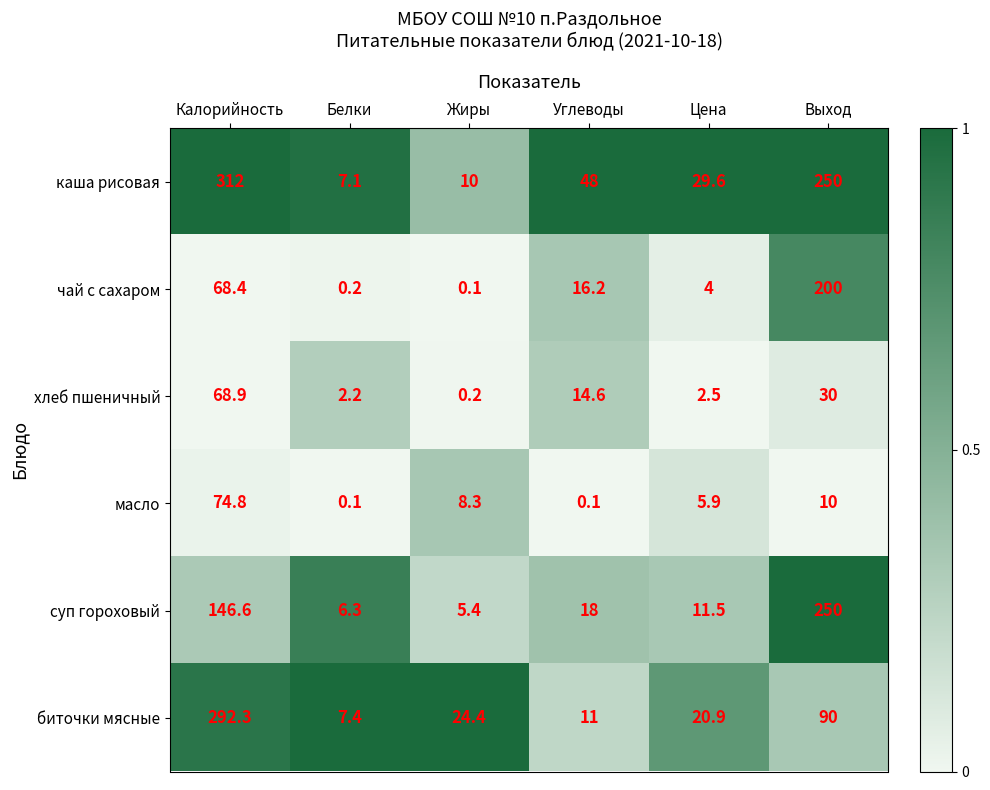

What is the approximate value of хлеб пшеничный at Калорийность?

68.9